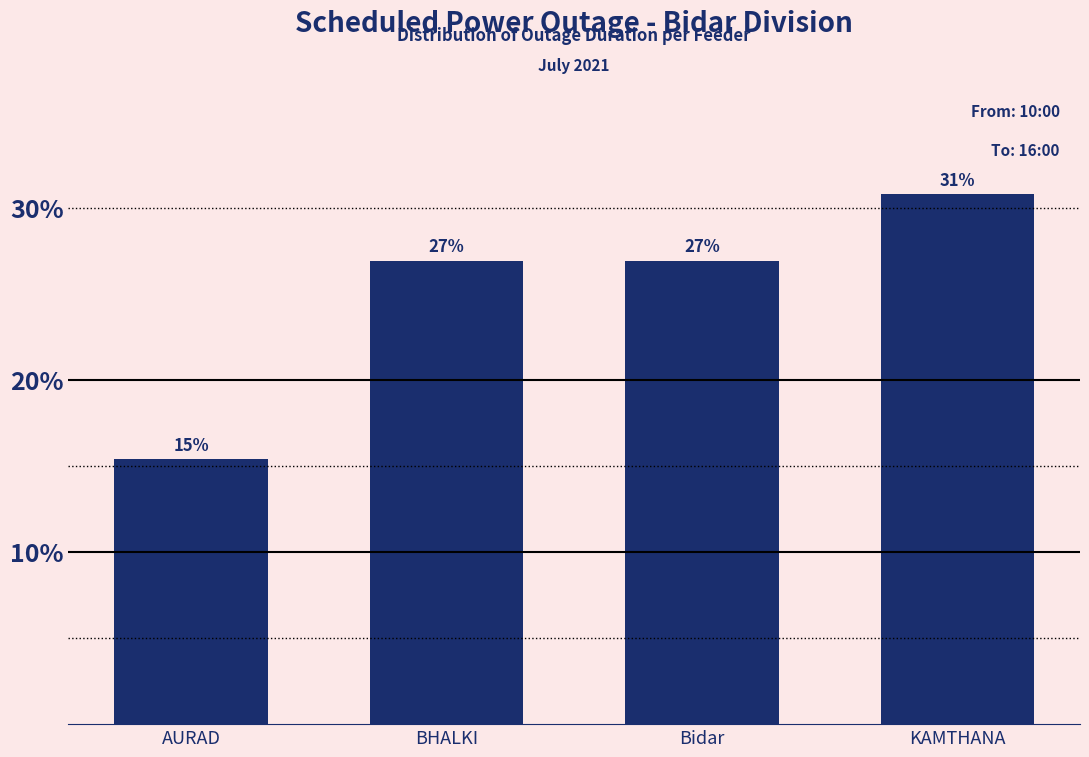

What is the average value?

25.0